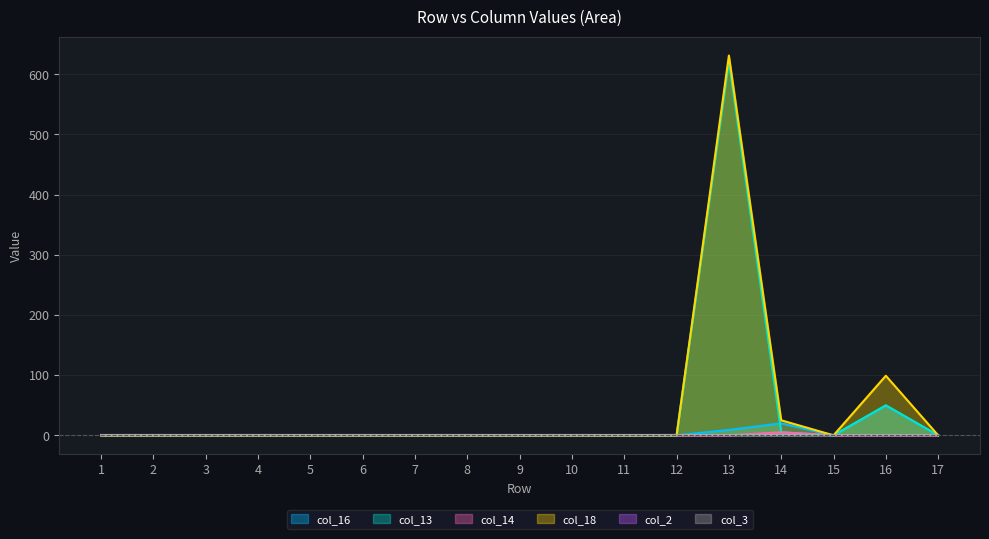

Count the col_14 values in the range 0 to 1.

16